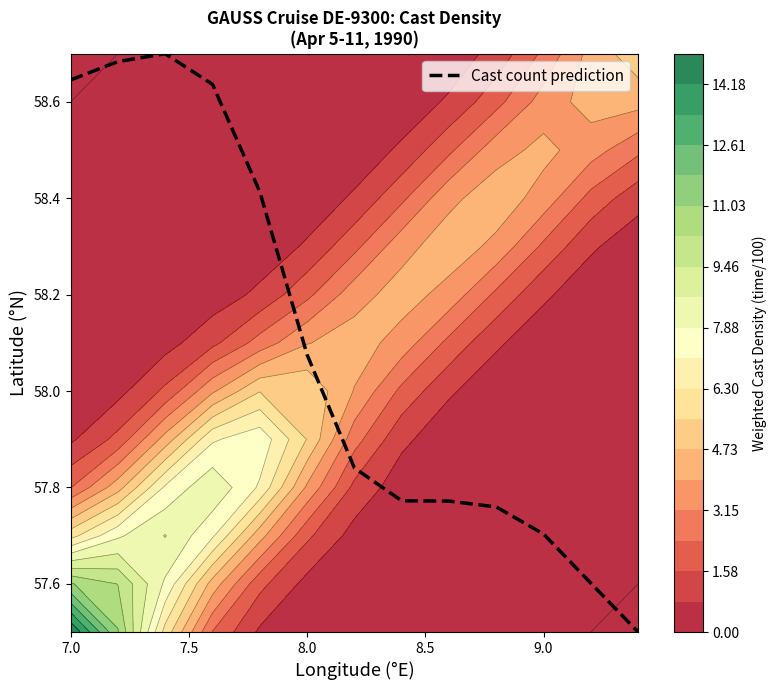

What is the average value?

58.1